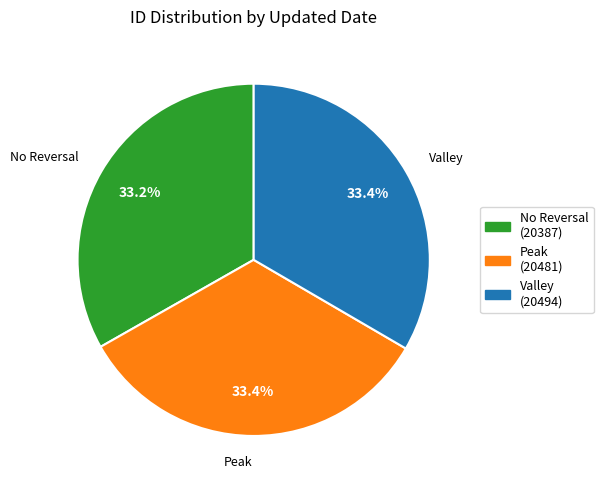

Is there any slice that represents more than half of the pie?

No